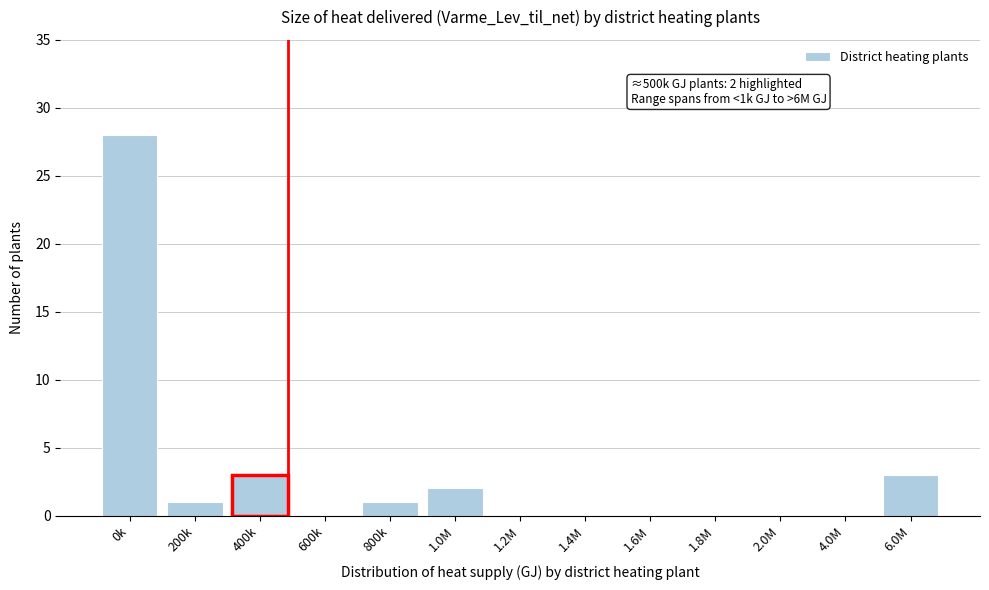

Reading left to right, what are all the values shown in this chart?

0k=28	200k=1	400k=3	600k=0	800k=1	1.0M=2	1.2M=0	1.4M=0	1.6M=0	1.8M=0	2.0M=0	4.0M=0	6.0M=3